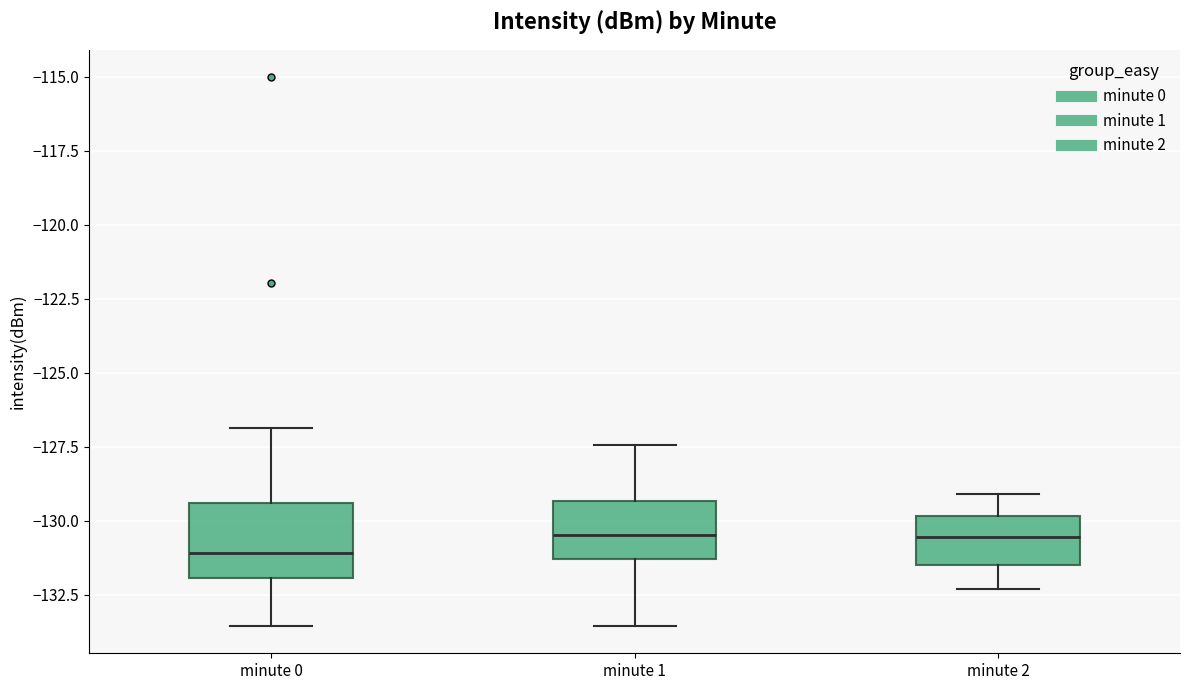

Reading left to right, read every box against the y-axis: the position of its median line, the range the box covers, and the ends of its whiskers. The values are not printed on the chart, so give them approximately, as read against the axis.

minute 0: median -131.0, box -132.0 to -129.5, whiskers -133.5 to -127.0
minute 1: median -130.5, box -131.5 to -129.5, whiskers -133.5 to -127.5
minute 2: median -130.5, box -131.5 to -130.0, whiskers -132.5 to -129.0